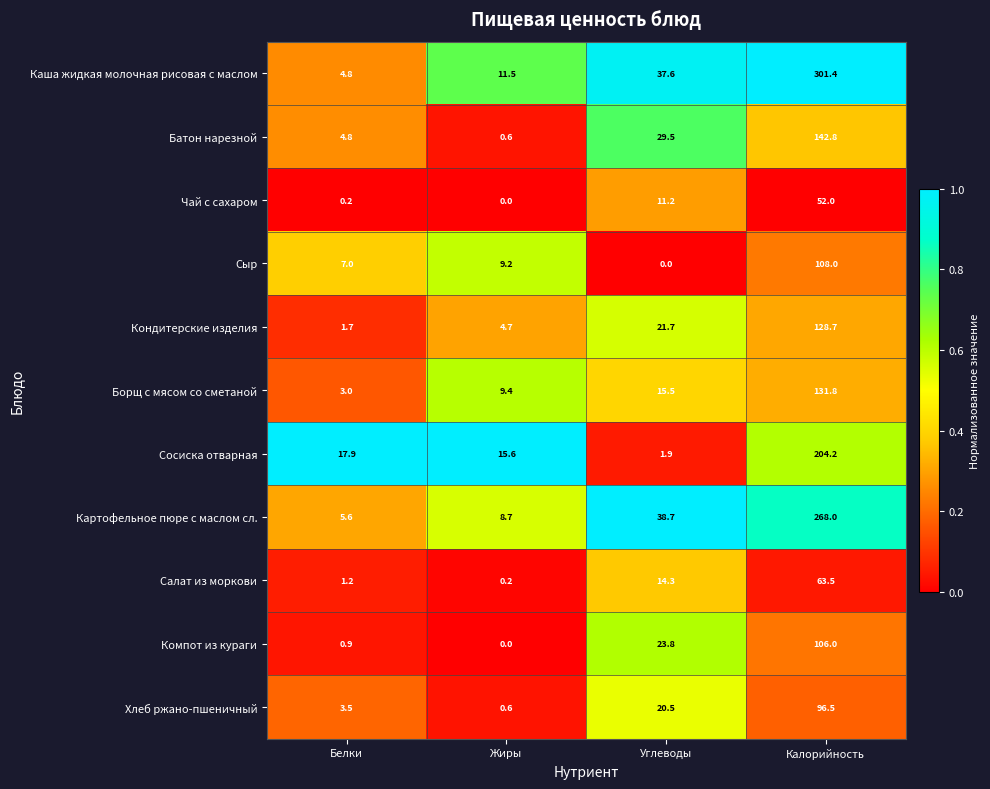

Which label corresponds to the largest value in the chart?

Калорийность